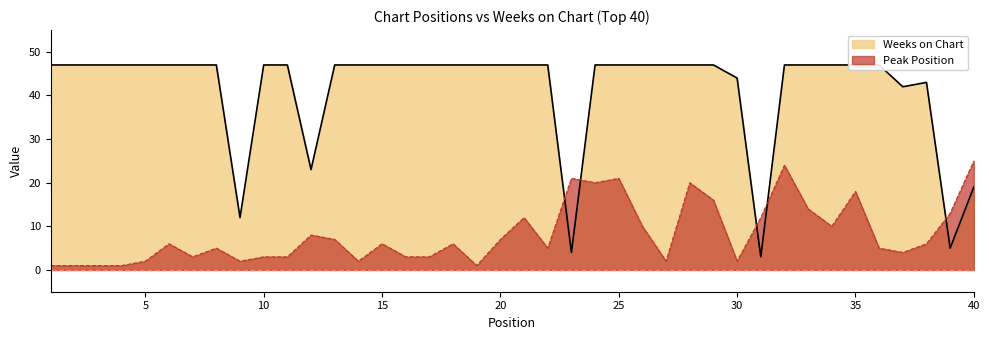

Reading left to right, transcribe all the data shown in this chart.

Peak Position: 1	1	1	1	2	6	3	5	2	3	3	8	7	2	6	3	3	6	1	7	12	5	21	20	21	10	2	20	16	2	12	24	14	10	18	5	4	6	13	25
Weeks on Chart: 47	47	47	47	47	47	47	47	12	47	47	23	47	47	47	47	47	47	47	47	47	47	4	47	47	47	47	47	47	44	3	47	47	47	47	47	42	43	5	19